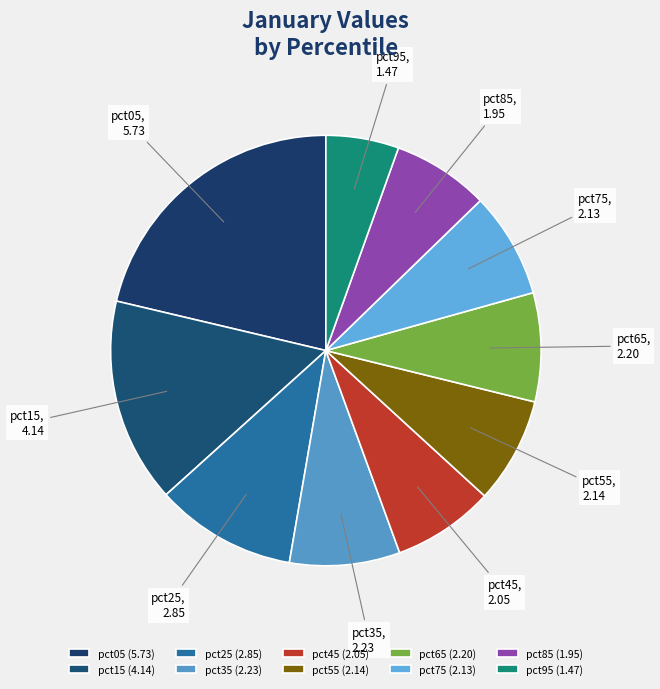

Combined, do pct45 and pct95 account for over 50%?

No